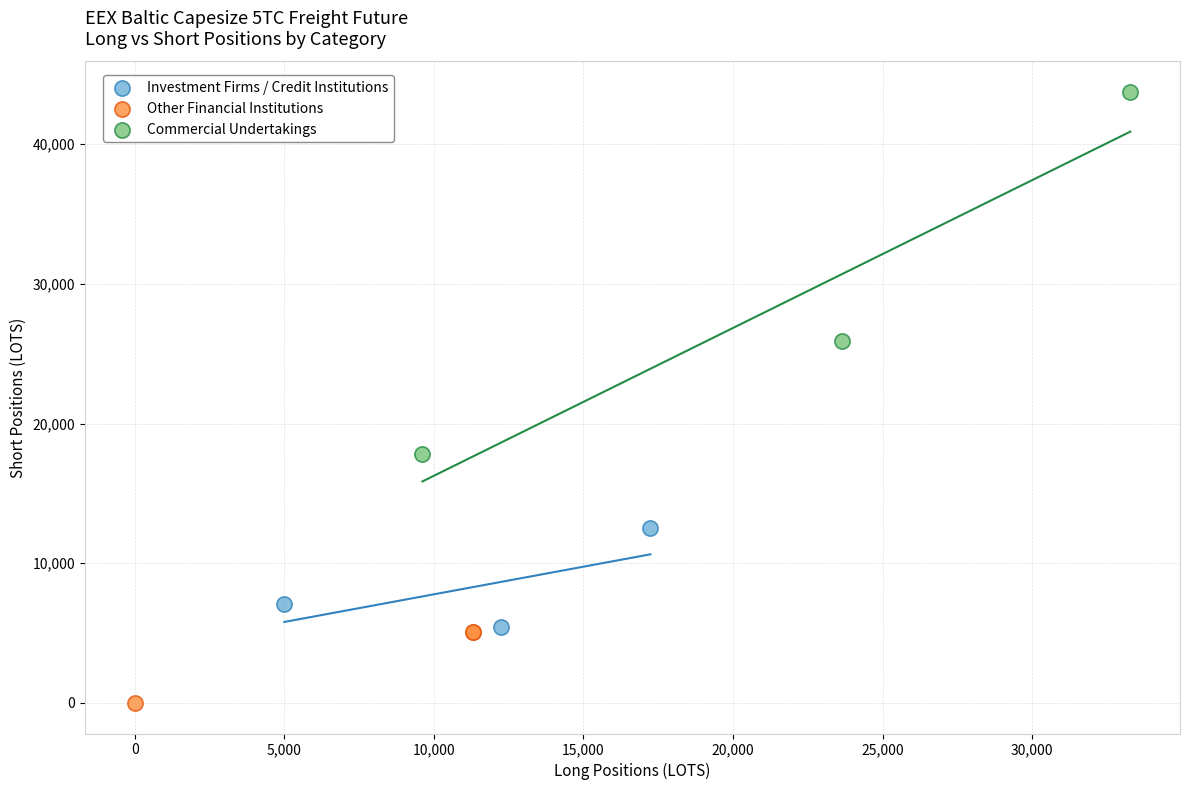

Which series reaches the maximum Y coordinate?

Commercial Undertakings